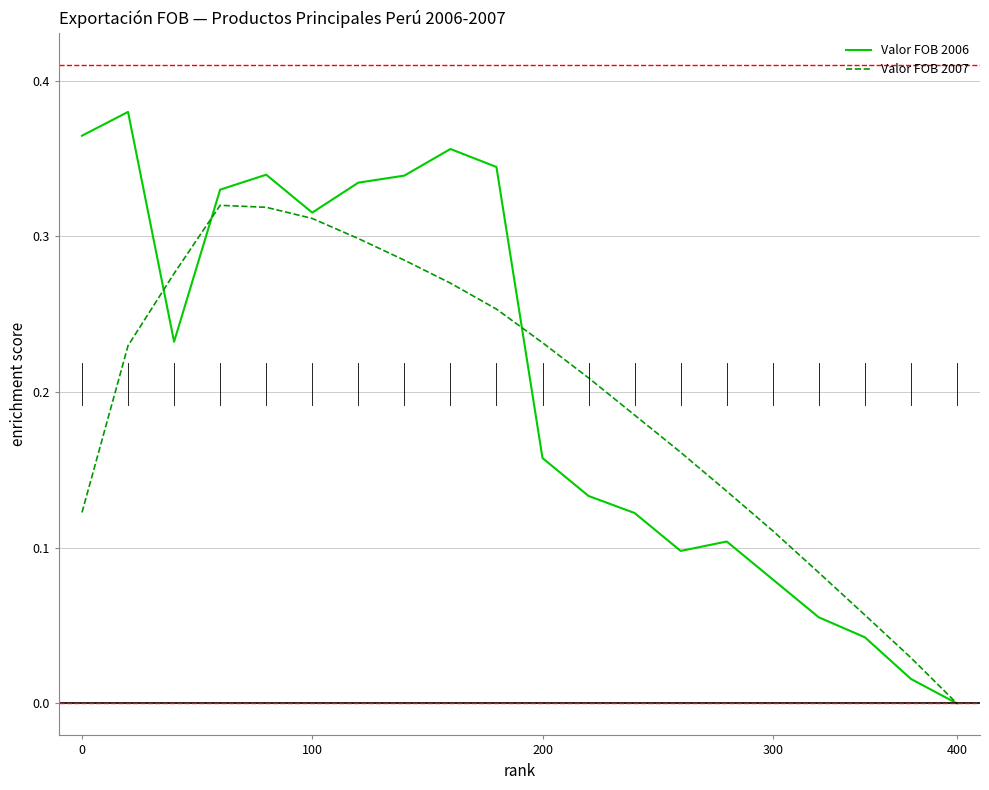

Which series has the largest range (max minus min)?

Valor FOB 2006